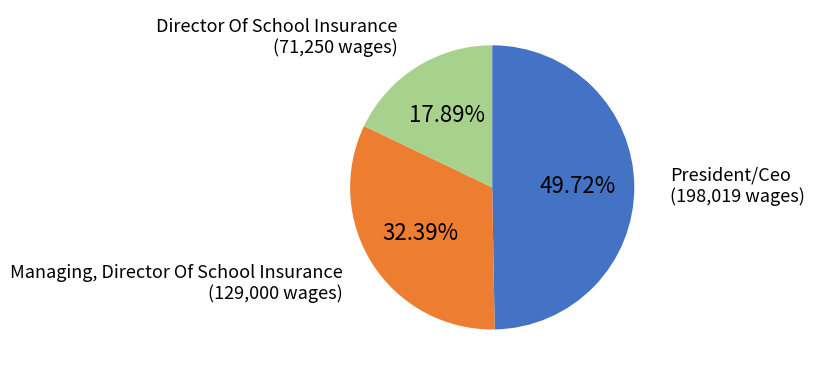

What is the ratio of the value at Director Of School Insurance to the value at Managing, Director Of School Insurance?

0.6